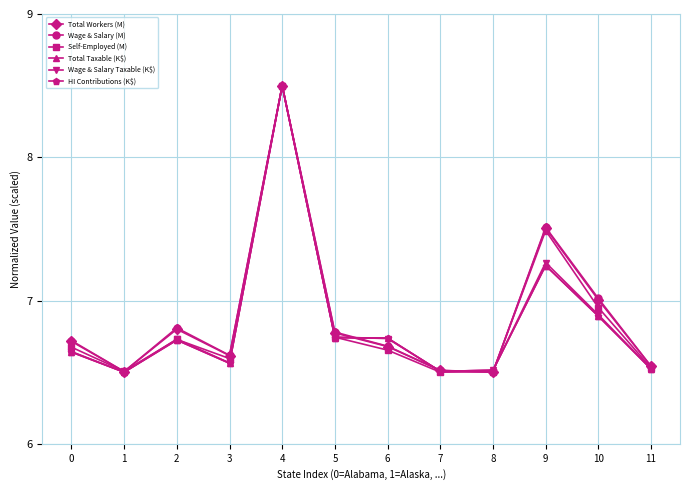

What is the maximum value shown in the chart?

8.5